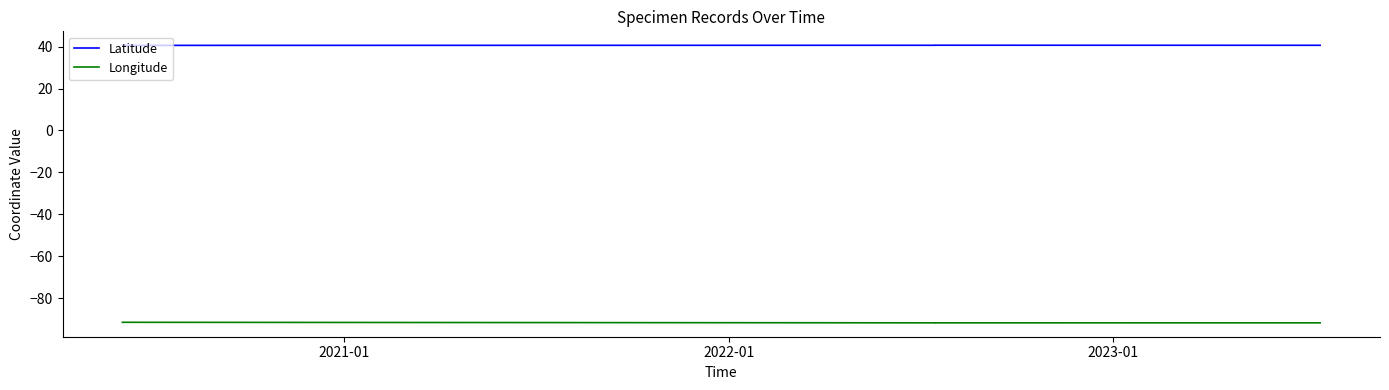

Reading left to right, transcribe all the data shown in this chart.

Latitude: 40.6	40.6	40.6	40.6
Longitude: -91.4	-91.7	-91.7	-91.7